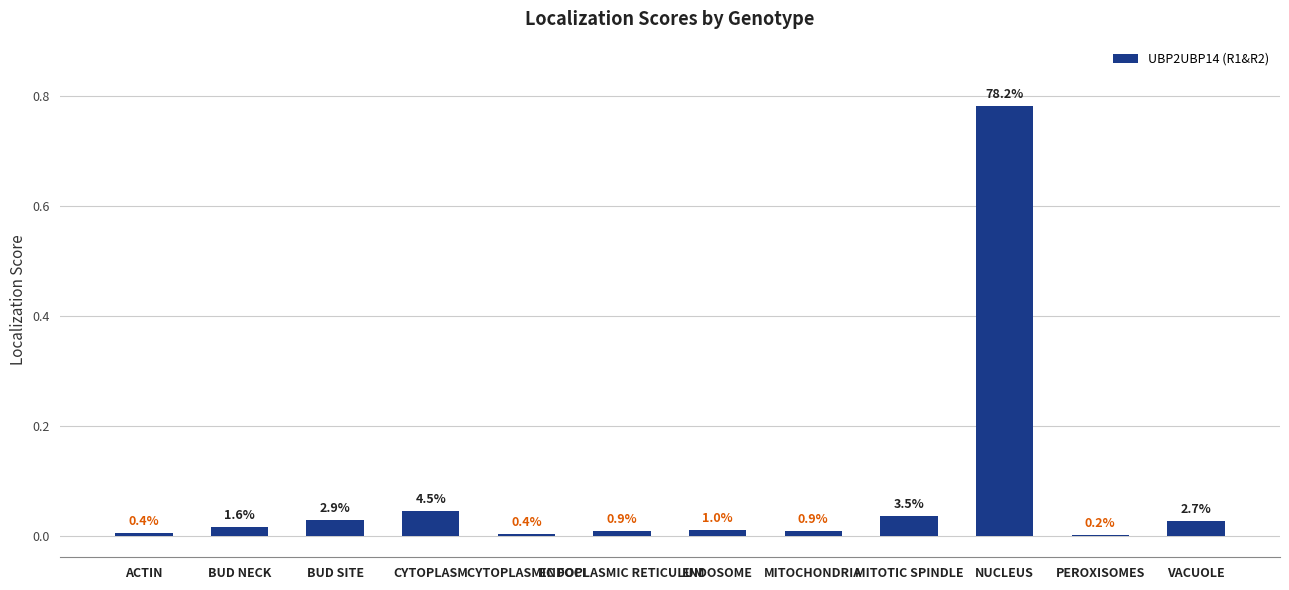

Which has a higher value, CYTOPLASM or CYTOPLASMIC FOCI?

CYTOPLASM